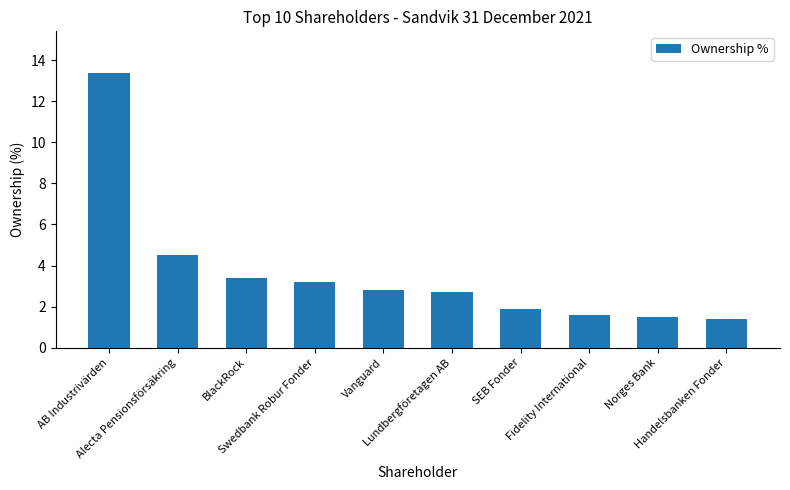

What is the change in value from Swedbank Robur Fonder to Vanguard?

-0.4